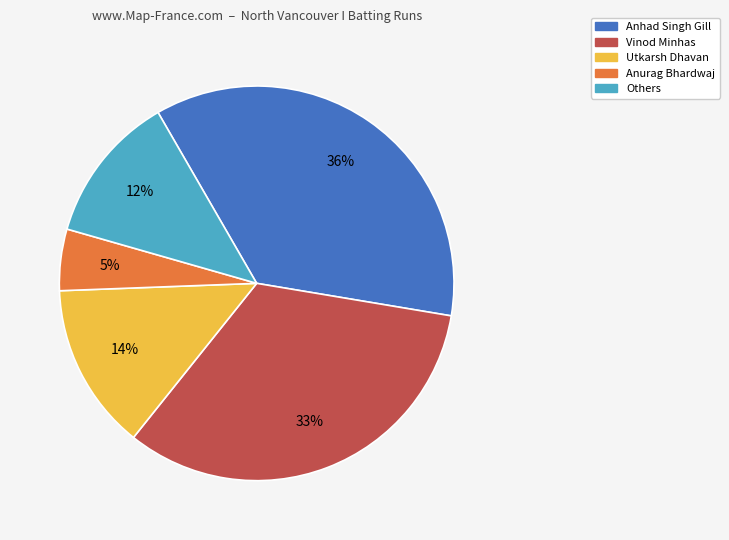

To the nearest percent, what is the average slice percentage?

20%